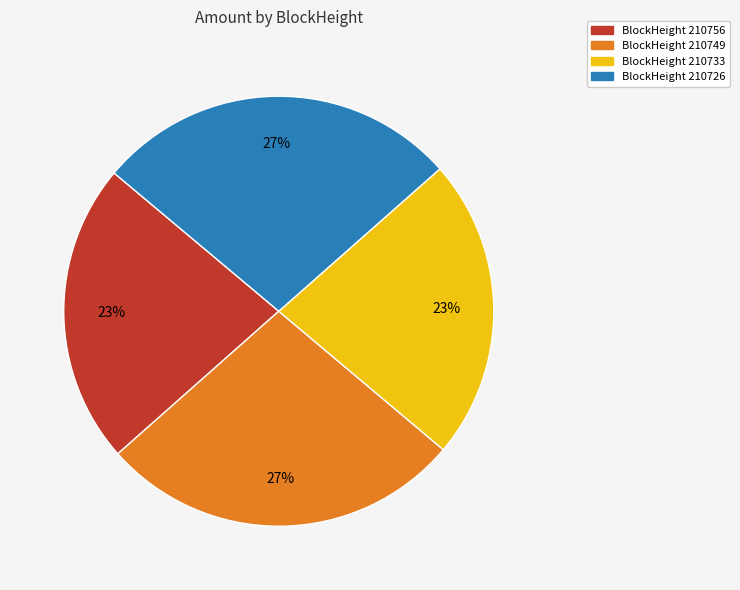

Is there a majority slice in this chart?

No